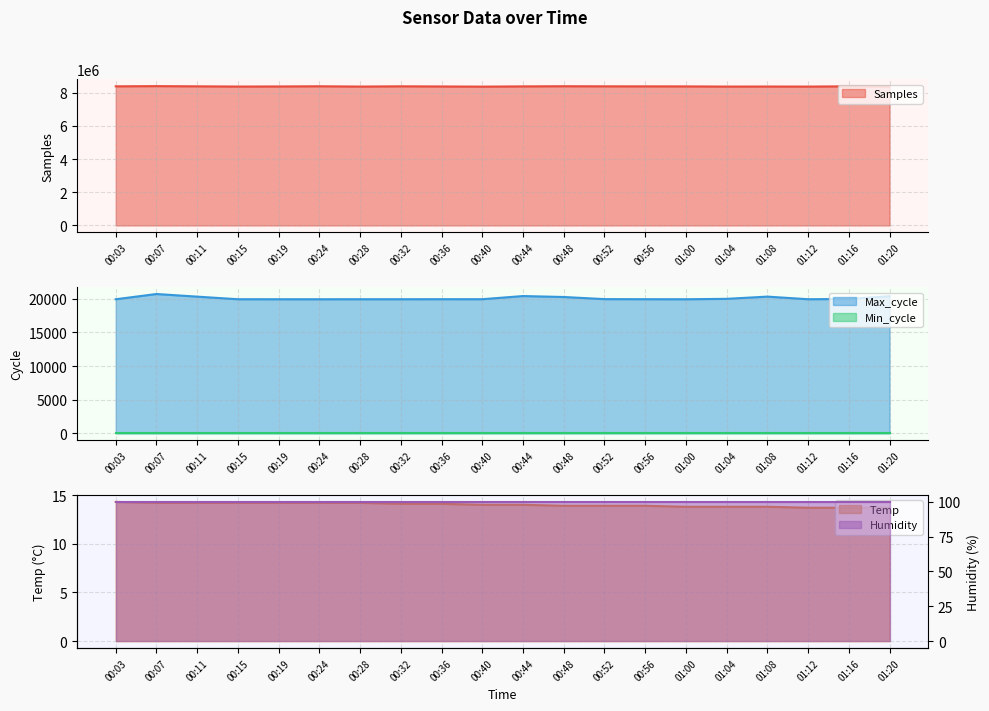

What is the label of the 16th point from the left?

01:04